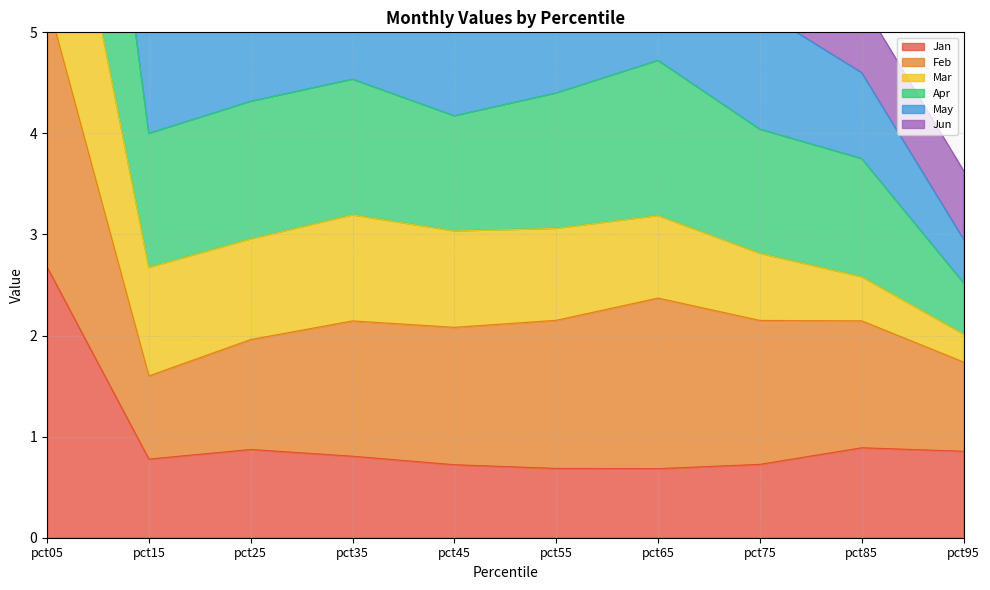

The value of Jan at pct55 is 1.2. True or false?

False